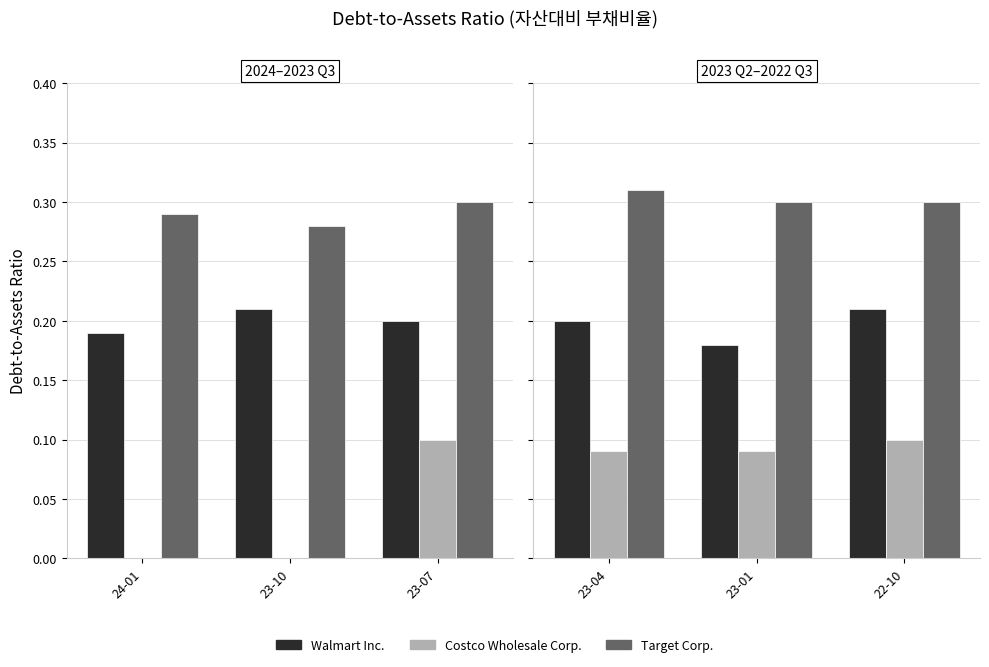

What is the sum of the Walmart Inc. values at 23-01 and 22-10?

0.4